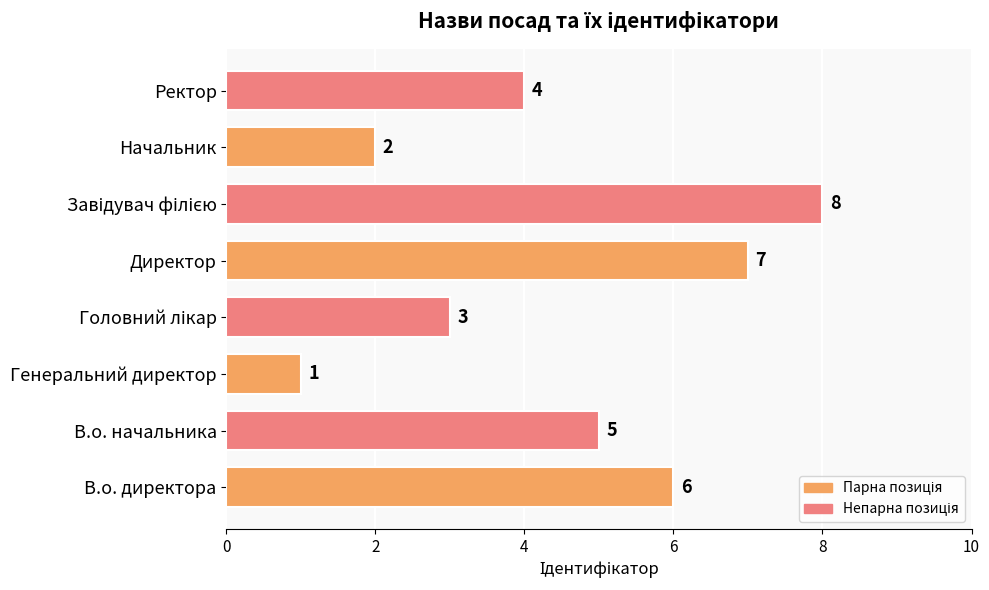

What is the greatest value displayed?

8